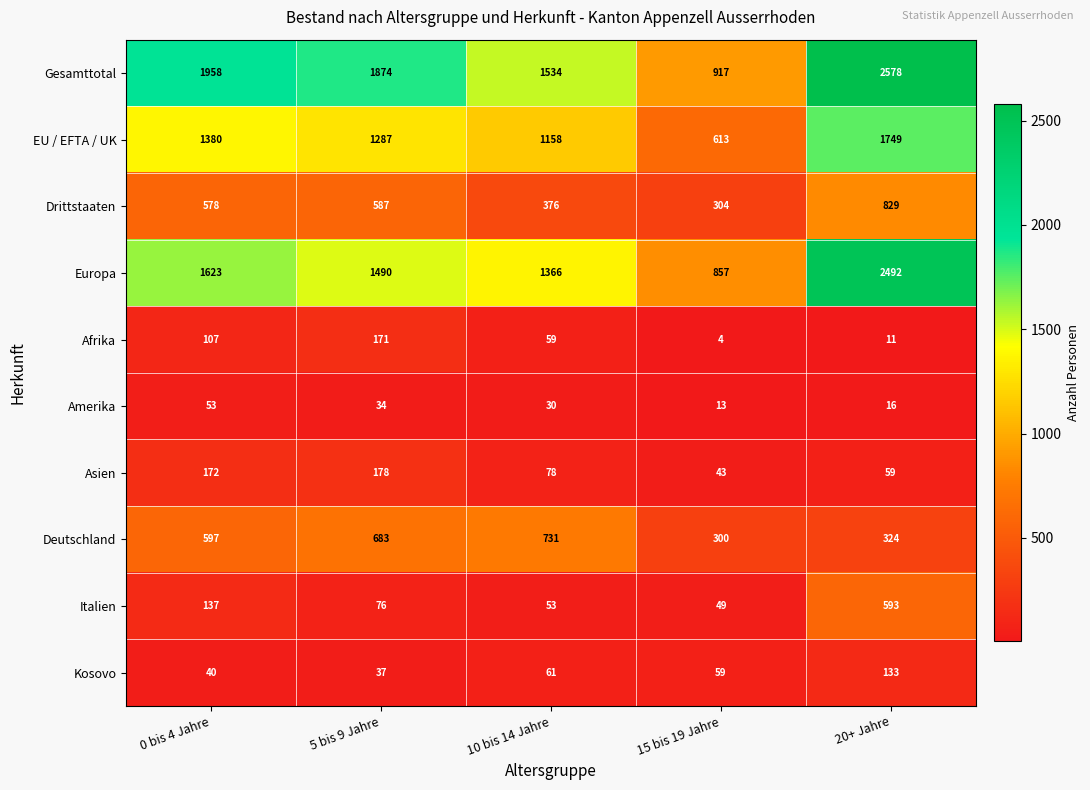

Which series changed the most between 0 bis 4 Jahre and 5 bis 9 Jahre?

Europa